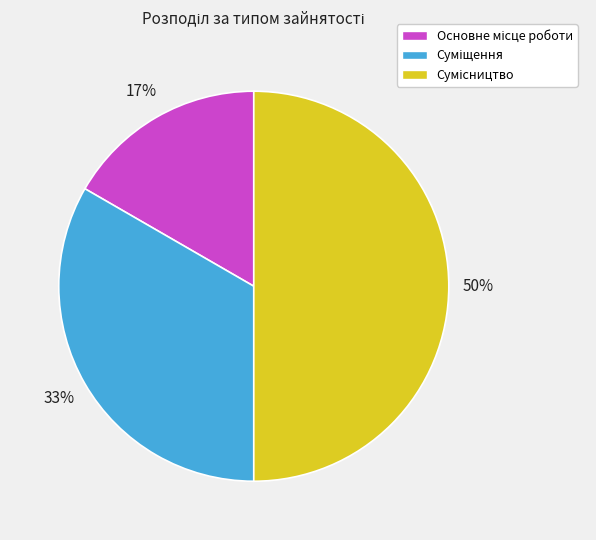

To the nearest percent, what is the difference between the largest and smallest slice percentages?

33%